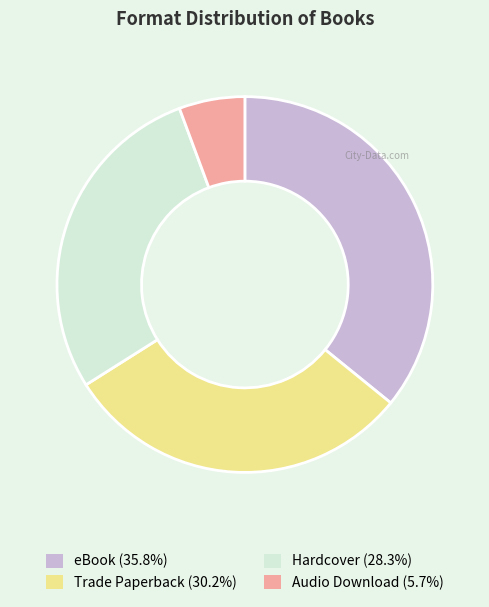

Which category has the smallest portion of the pie?

Audio Download